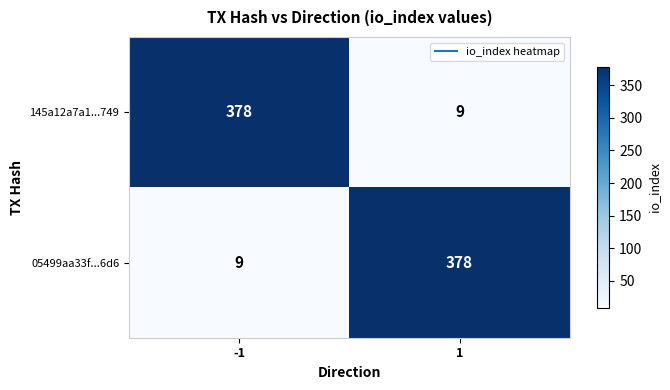

What value does the 05499aa33f...6d6 series have at -1?

9